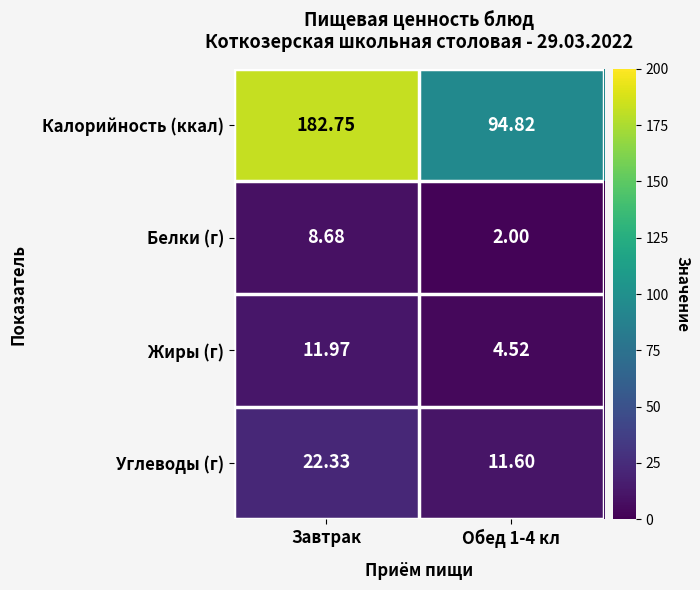

At which category does the chart reach its peak across all series?

Завтрак